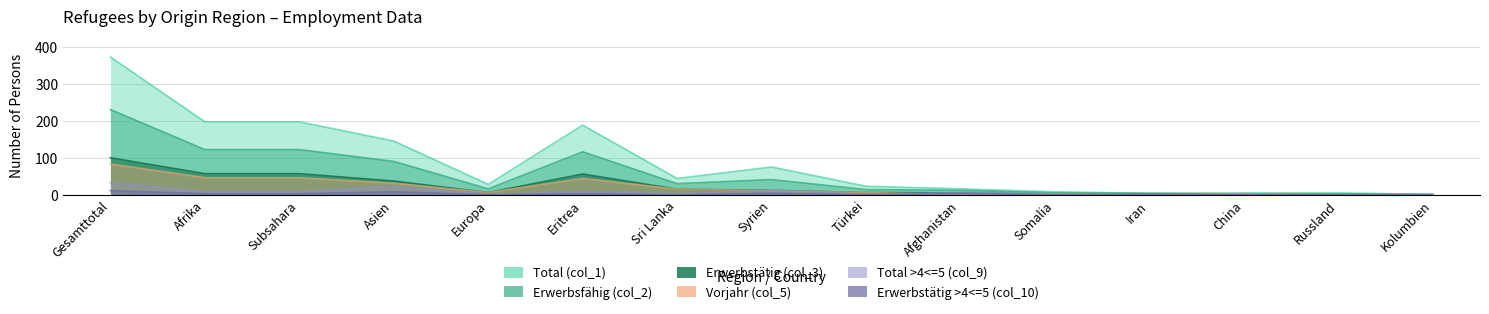

Reading right to left, what are all the values shown in this chart?

Total (col_1): Kolumbien=1	Russland=5	China=5	Iran=4	Somalia=8	Afghanistan=16	Türkei=23	Syrien=75	Sri Lanka=44	Eritrea=188	Europa=28	Asien=145	Subsahara=197	Afrika=197	Gesamttotal=372
Erwerbsfähig (col_2): Kolumbien=1	Russland=2	China=2	Iran=4	Somalia=5	Afghanistan=12	Türkei=14	Syrien=41	Sri Lanka=30	Eritrea=116	Europa=16	Asien=90	Subsahara=122	Afrika=122	Gesamttotal=230
Erwerbstätig (col_3): Kolumbien=0	Russland=0	China=2	Iran=2	Somalia=1	Afghanistan=5	Türkei=6	Syrien=12	Sri Lanka=15	Eritrea=56	Europa=6	Asien=37	Subsahara=57	Afrika=57	Gesamttotal=100
Vorjahr (col_5): Kolumbien=0	Russland=0	China=3	Iran=1	Somalia=2	Afghanistan=0	Türkei=6	Syrien=11	Sri Lanka=15	Eritrea=44	Europa=6	Asien=31	Subsahara=46	Afrika=46	Gesamttotal=83
Total >4<=5 (col_9): Kolumbien=0	Russland=0	China=0	Iran=1	Somalia=1	Afghanistan=6	Türkei=1	Syrien=13	Sri Lanka=3	Eritrea=8	Europa=1	Asien=23	Subsahara=9	Afrika=9	Gesamttotal=33
Erwerbstätig >4<=5 (col_10): Kolumbien=0	Russland=0	China=0	Iran=1	Somalia=0	Afghanistan=3	Türkei=0	Syrien=4	Sri Lanka=0	Eritrea=3	Europa=0	Asien=8	Subsahara=3	Afrika=3	Gesamttotal=11